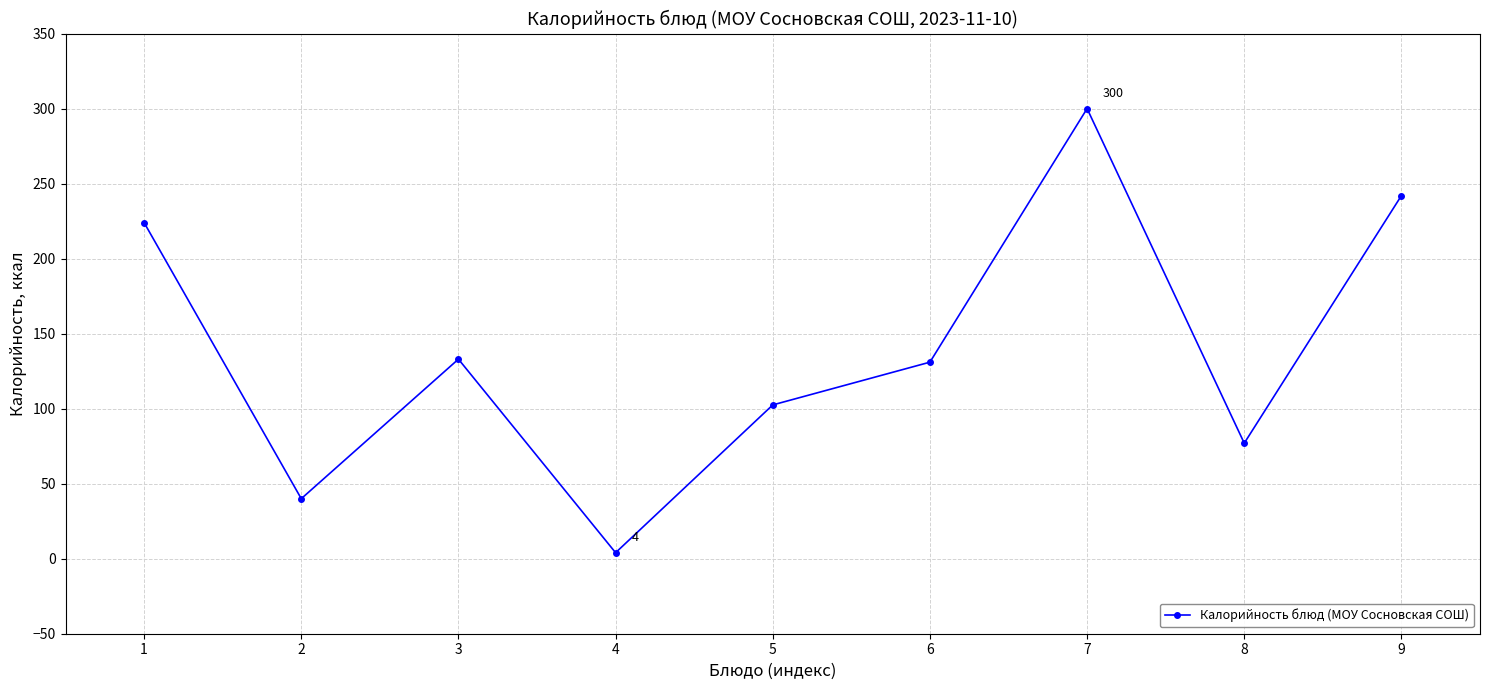

The chart shows a value of 300.0 at 7. True or false?

True